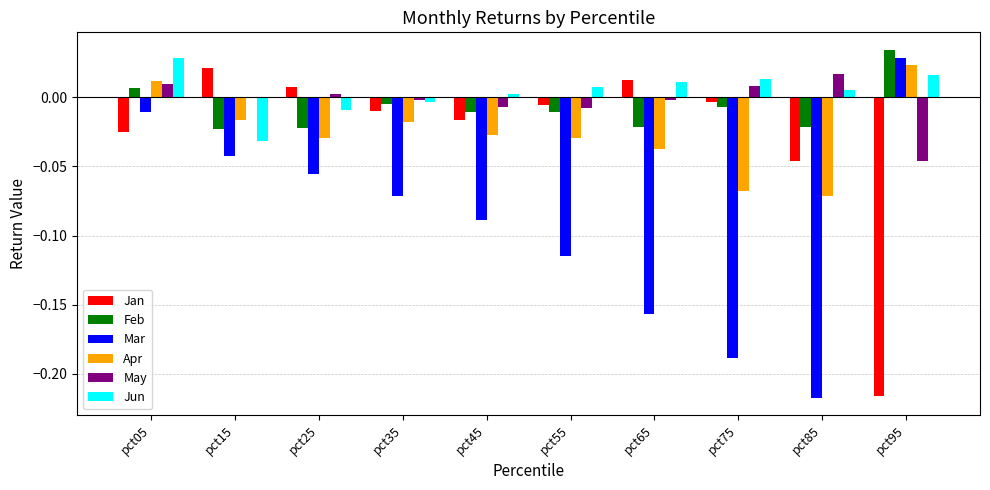

True or false: Mar has a value of -0.3 at pct75.

False